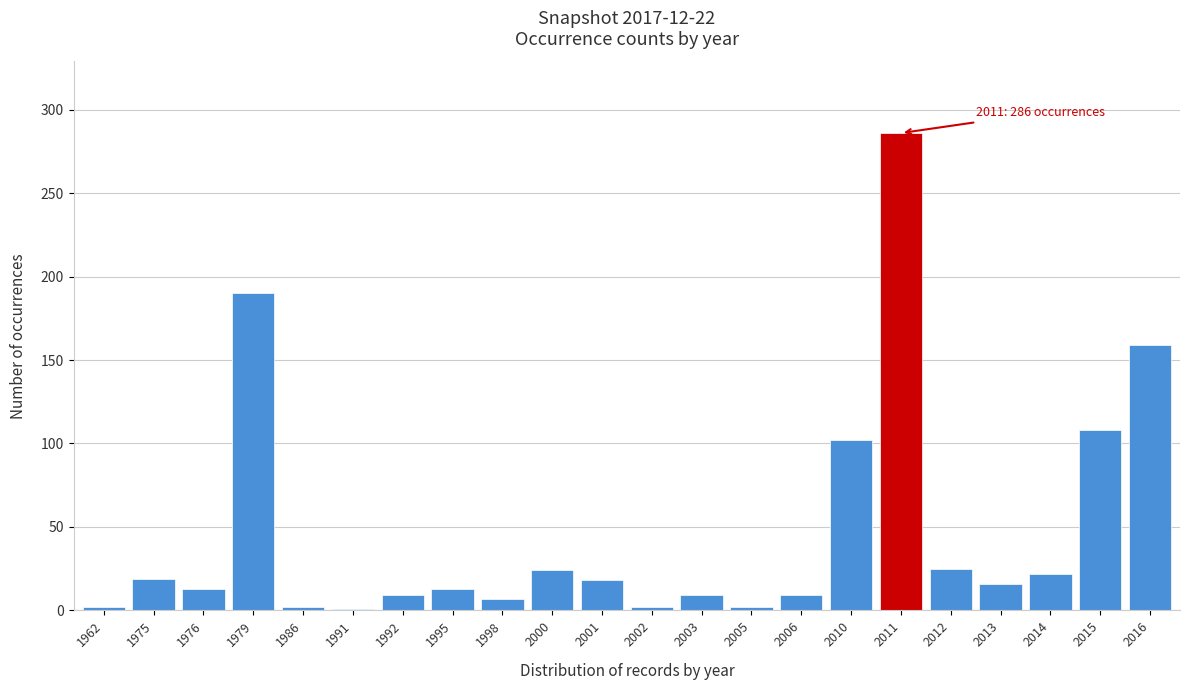

What is the change in value from 1995 to 2010?

+89